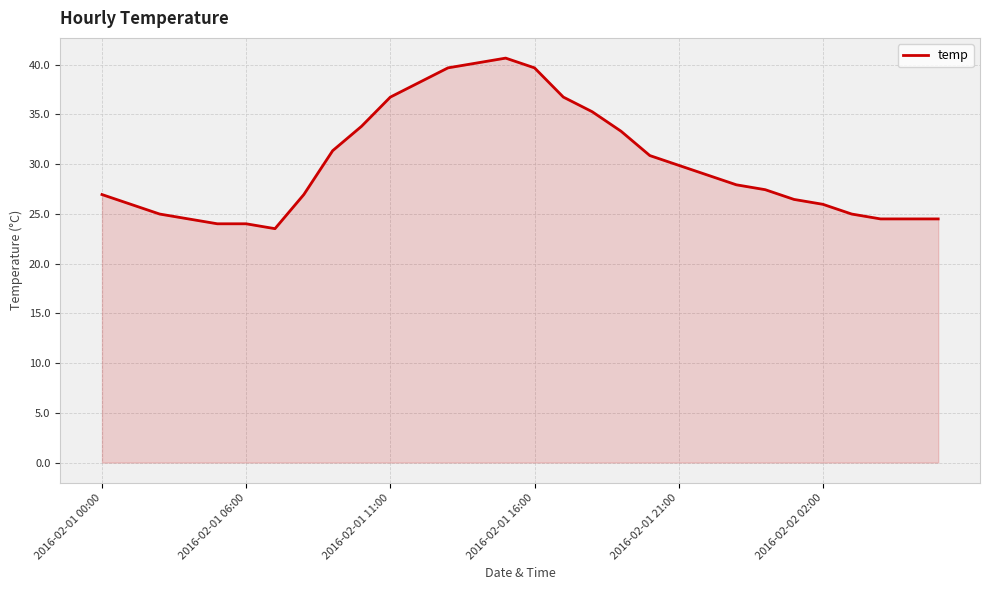

What is the smallest value displayed?

23.5